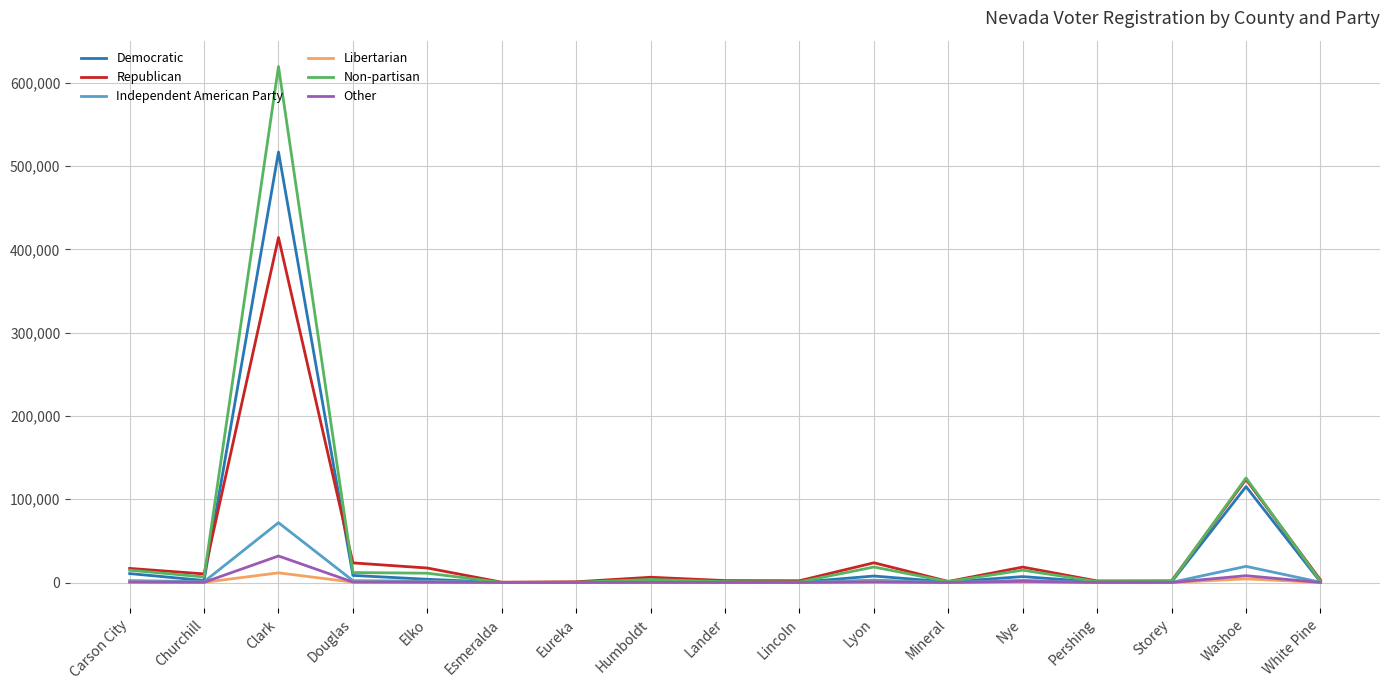

True or false: Independent American Party has a value of 97186 at Clark.

False